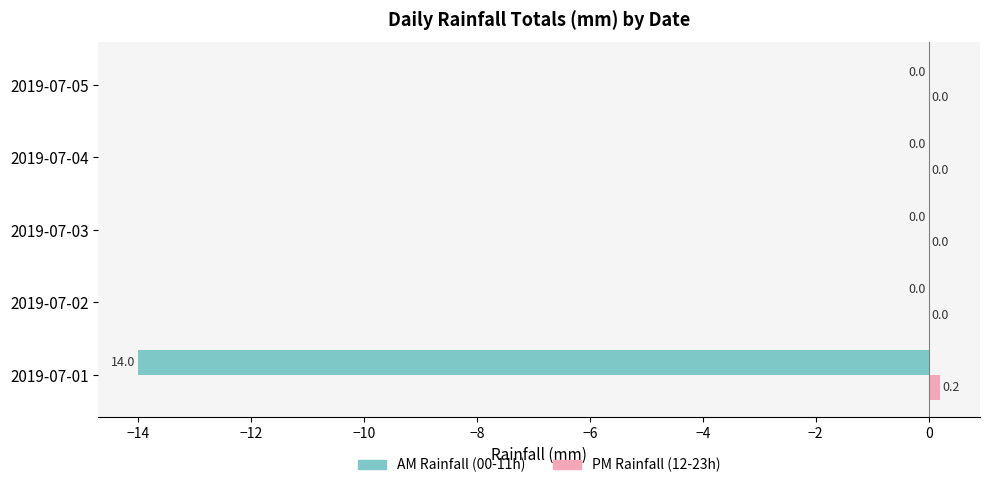

Which series has the widest spread of values?

AM Rainfall (00-11h)